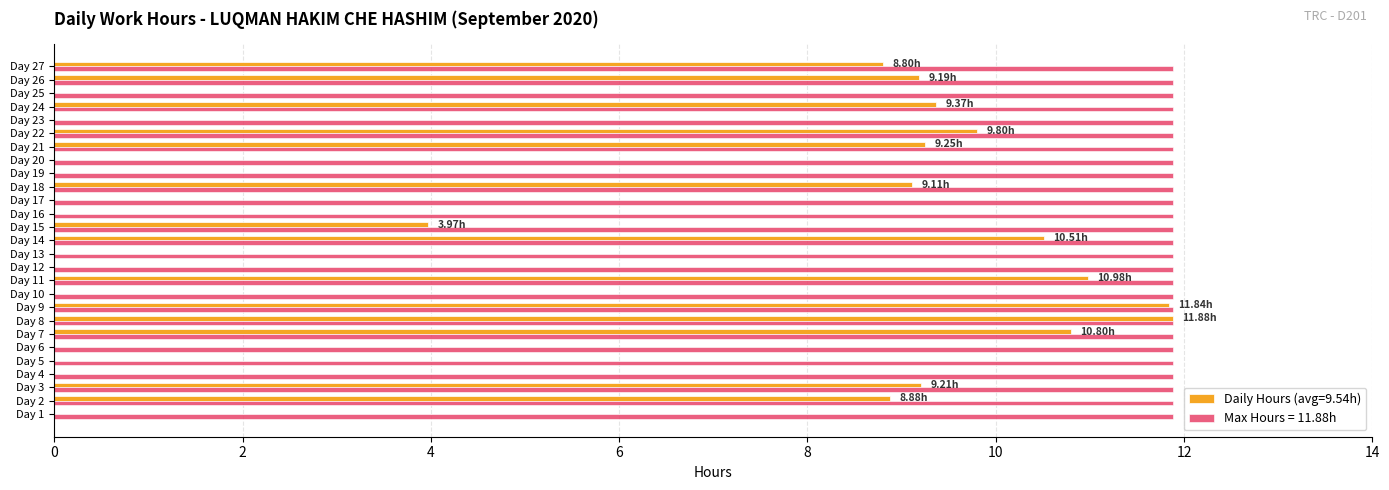

Is the value of Daily Hours (avg=9.54h) at Day 4 greater than the value of Max Hours = 11.88h at Day 13?

No